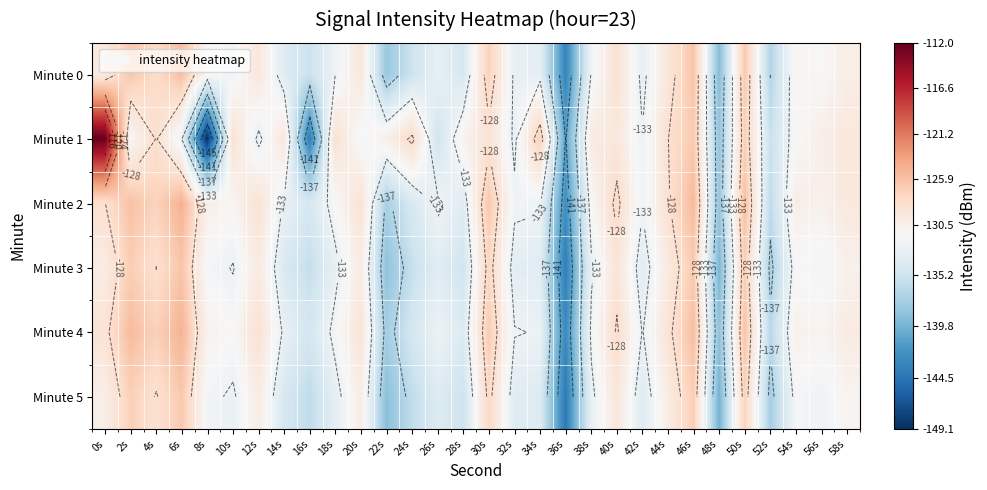

Where is Minute 0 nearest to the value -134?

14s